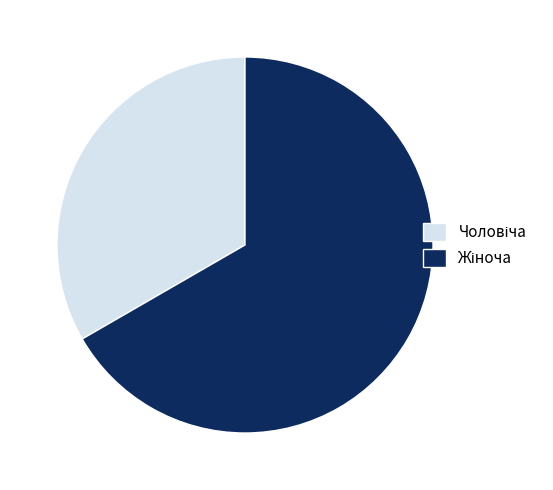

Does any single category account for the majority?

Yes